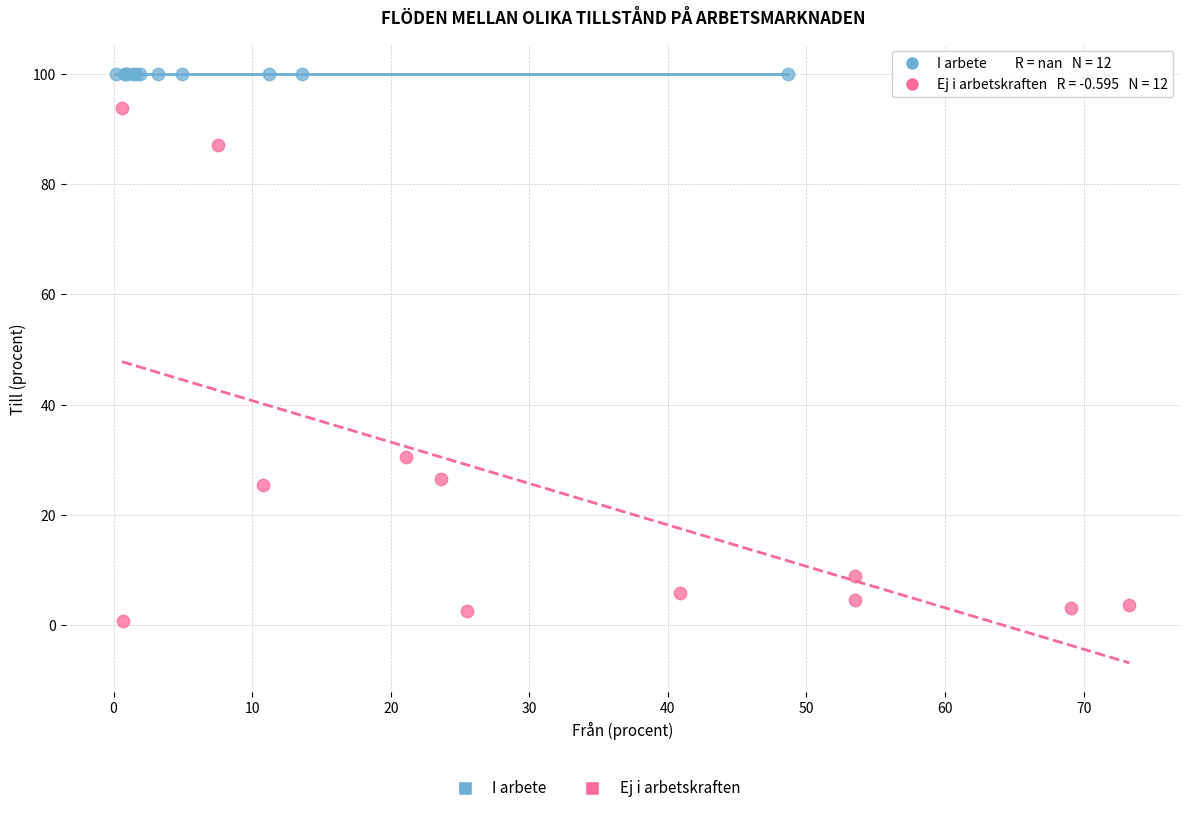

Which series reaches the minimum Y coordinate?

Ej i arbetskraften